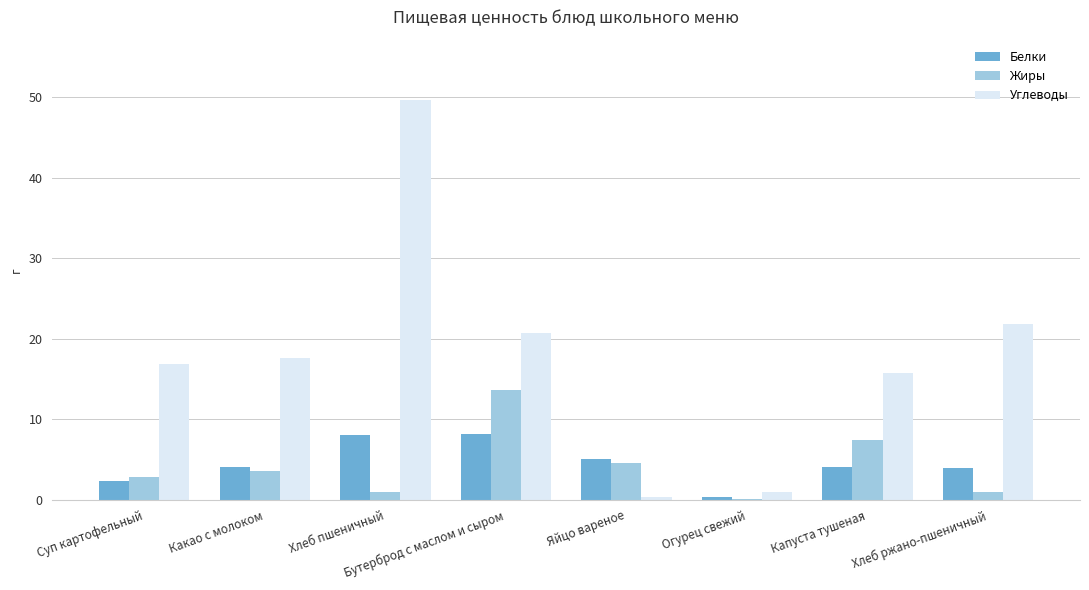

What is the sum of all Жиры values?

34.0